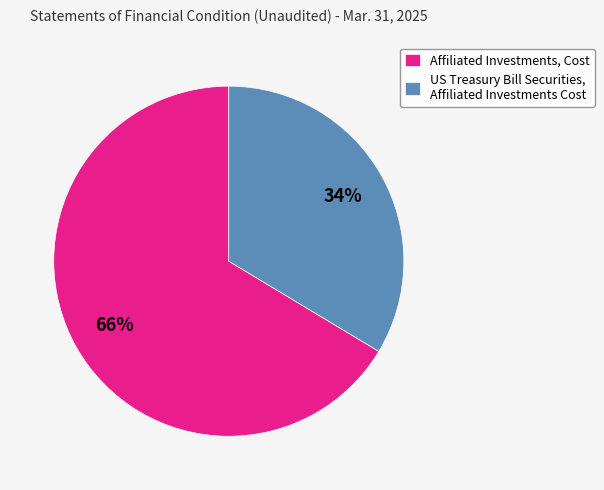

Is US Treasury Bill Securities, Affiliated Investments Cost the majority of the pie?

No